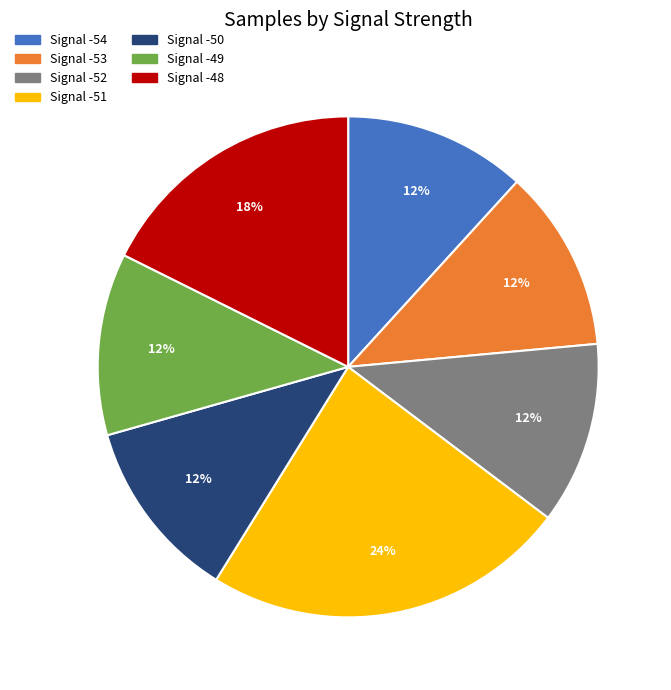

Is there a majority slice in this chart?

No